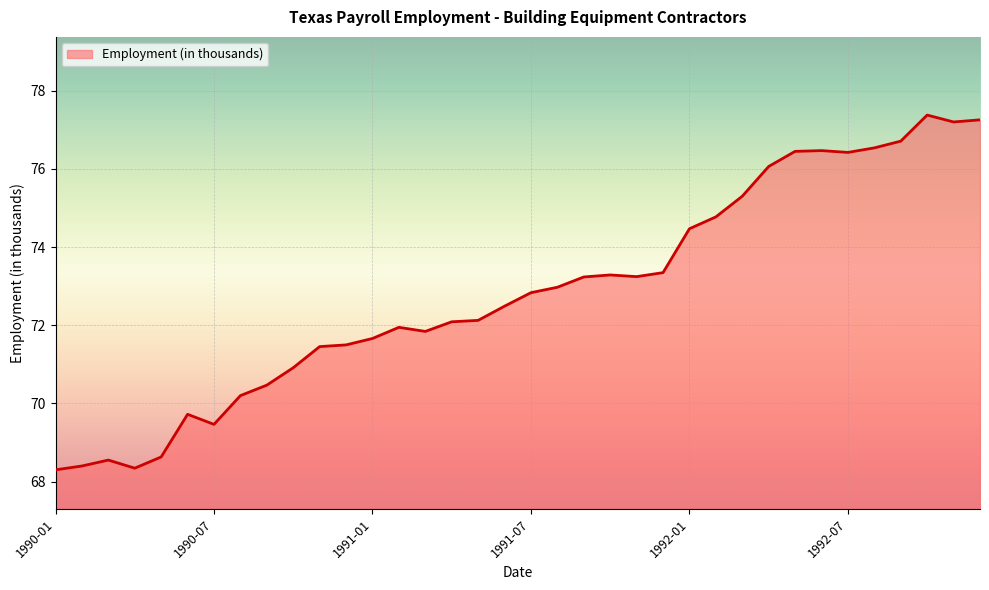

What is the maximum value shown in the chart?

77.4